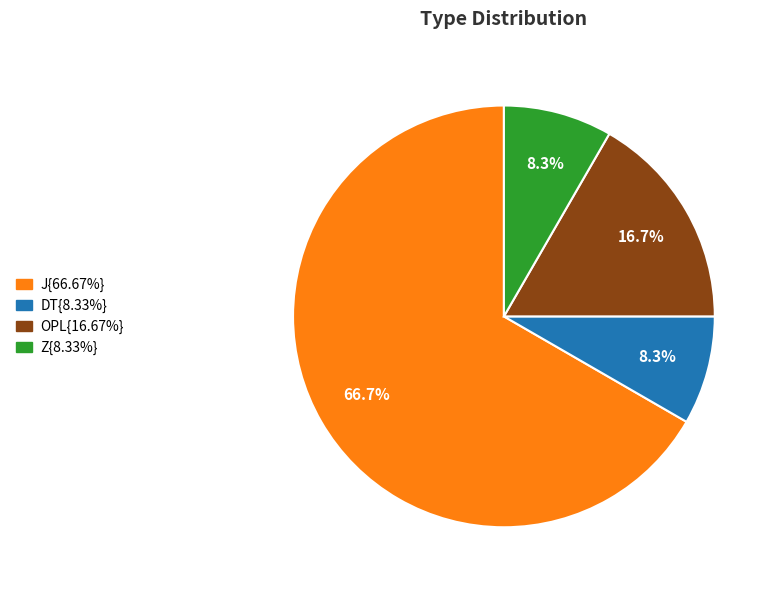

How many slices are in this pie chart?

4